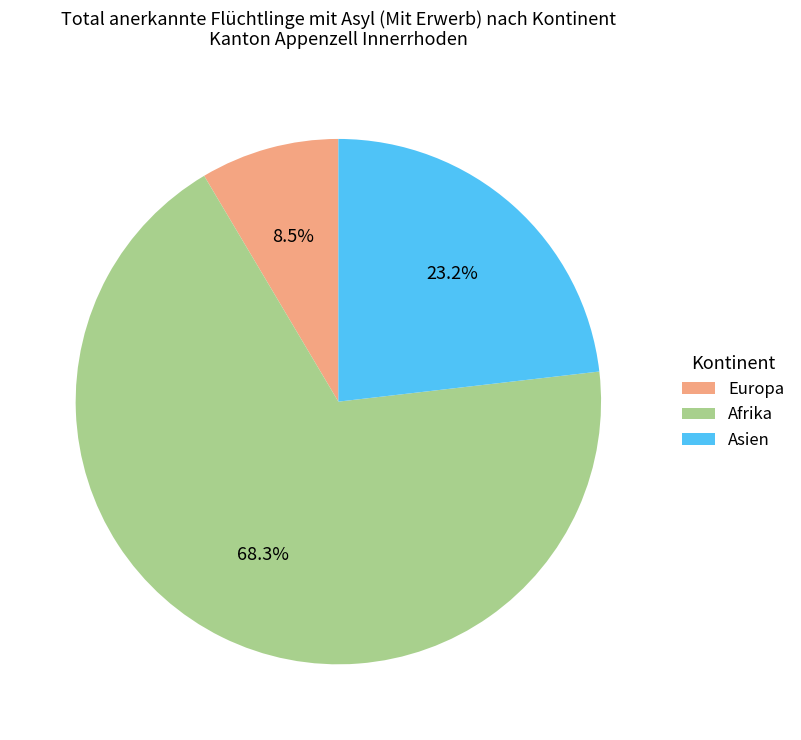

What is the total percentage of Asien and Afrika?

91.5%